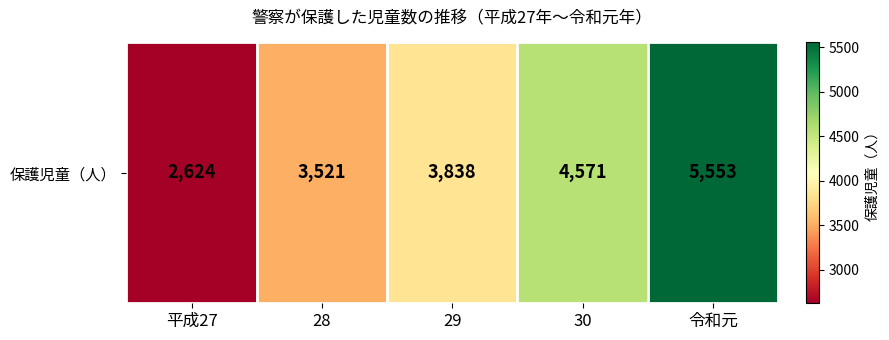

What is the difference between the values at 29 and 28?

317